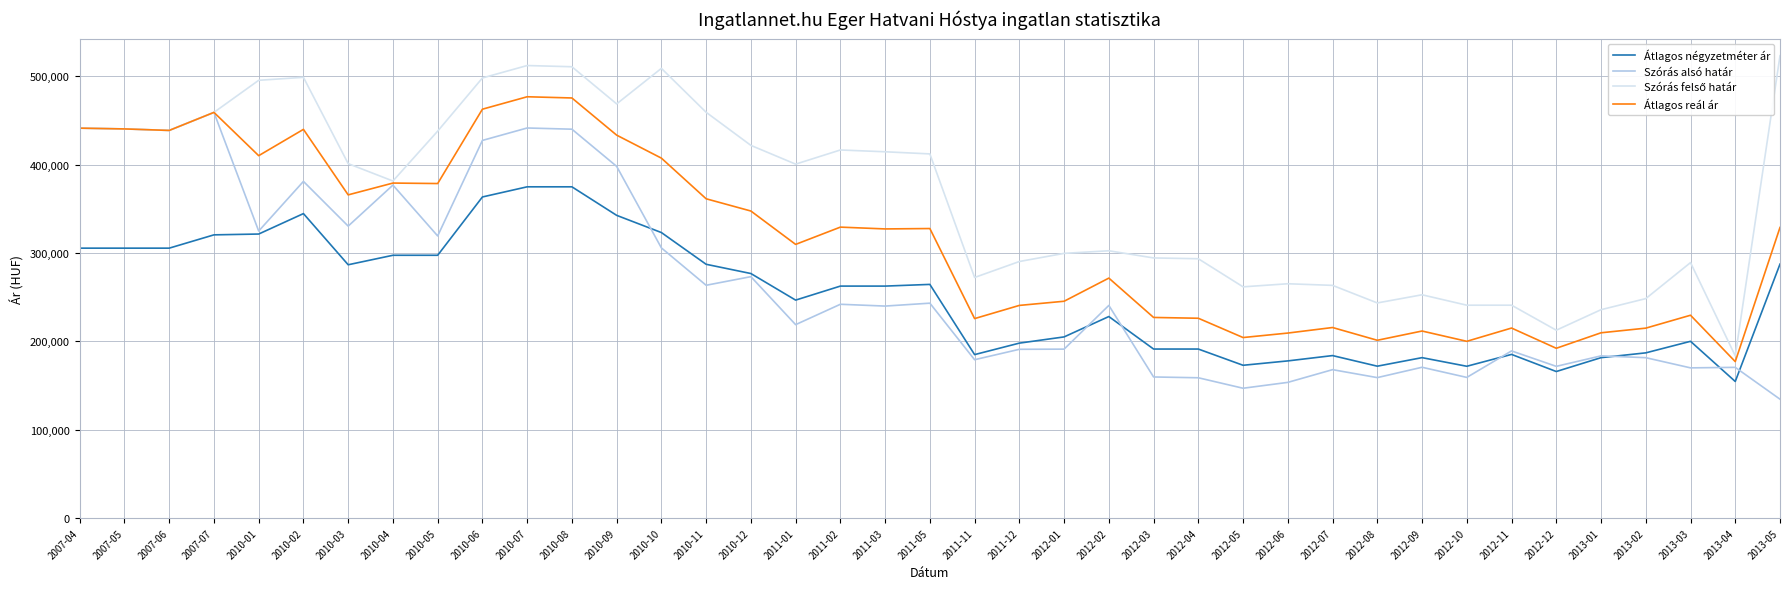

In Szórás alsó határ, how many points are lower than both neighbors (excluding endpoints)?

13